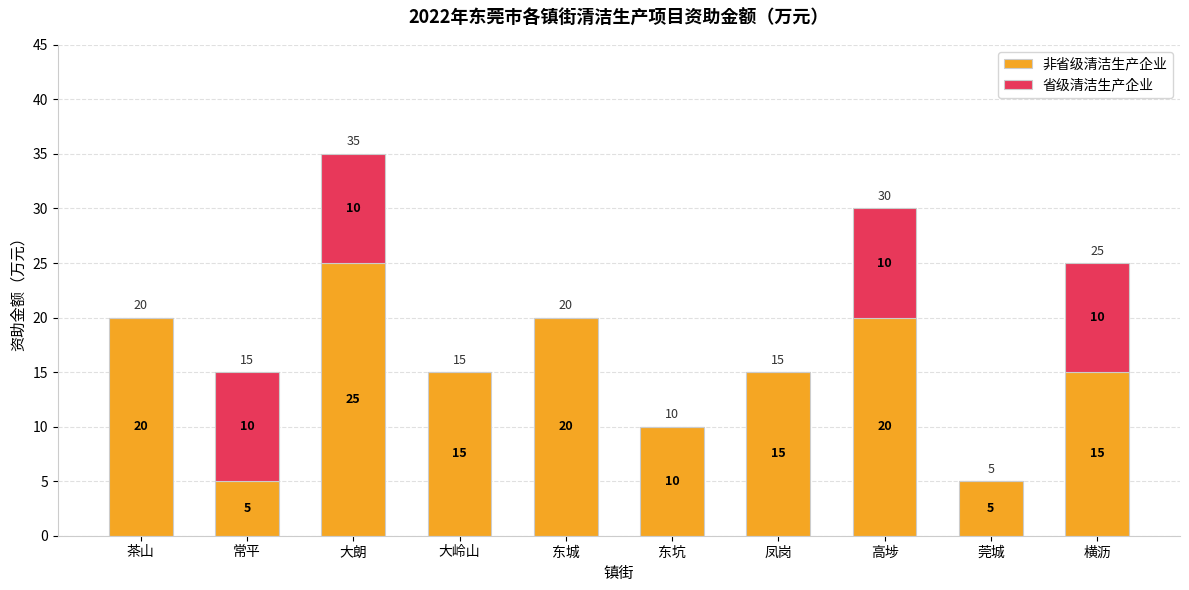

What is the total value across all series at 凤岗?

15